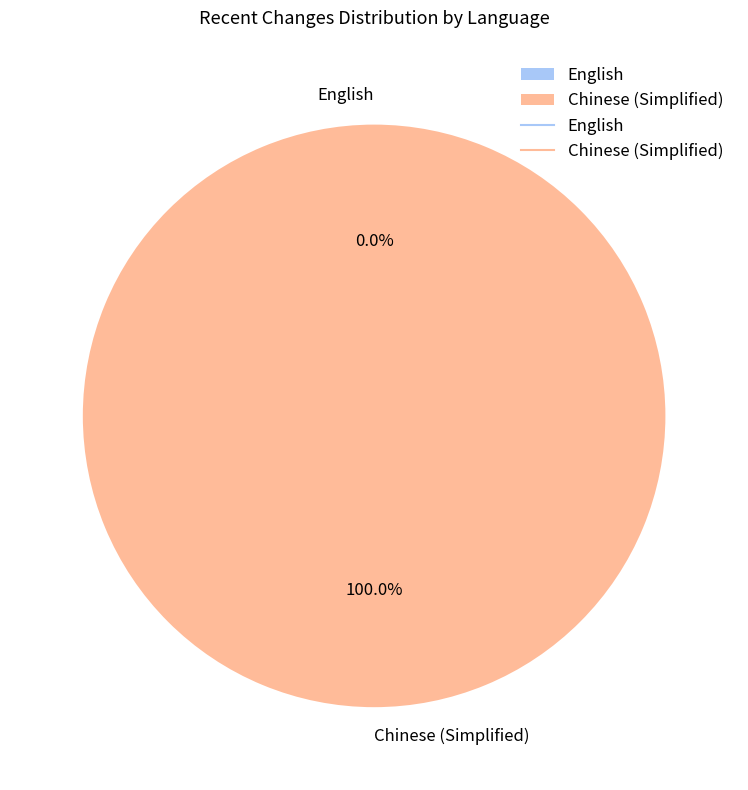

What percentage is the Chinese (Simplified) slice, to the nearest percent?

100%